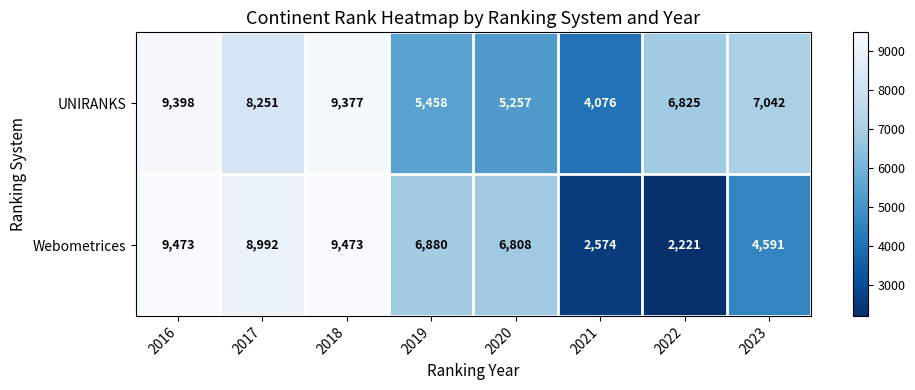

Which series has the largest total across all categories?

UNIRANKS